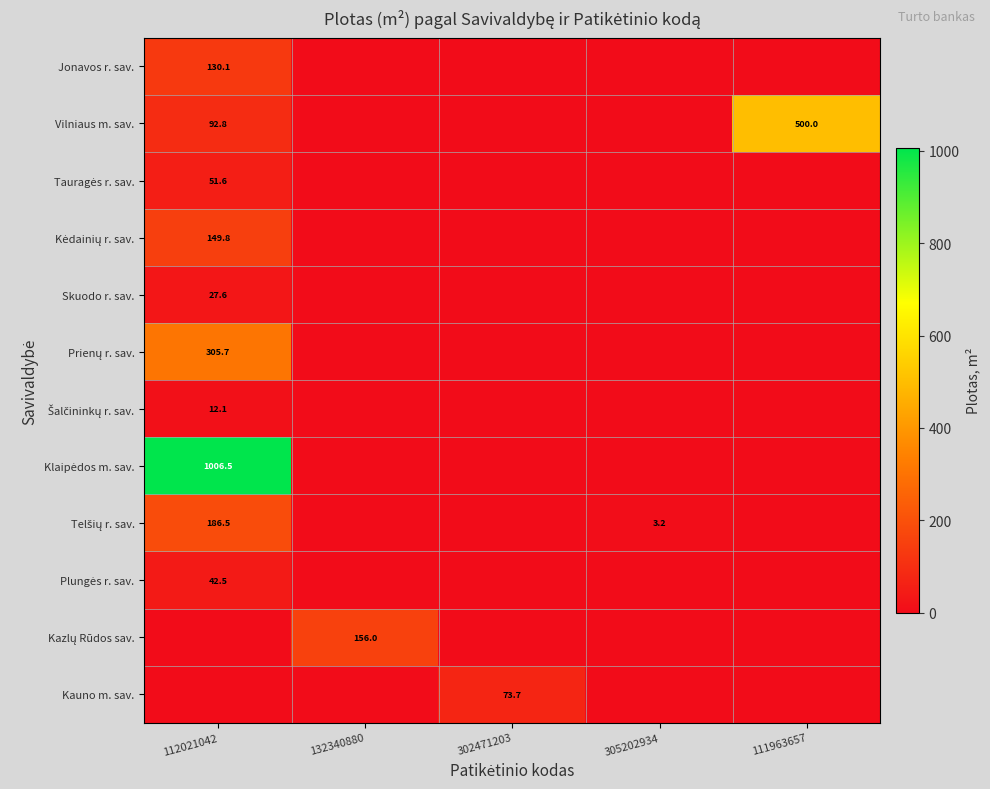

At how many categories does at least one series exceed 176?

2